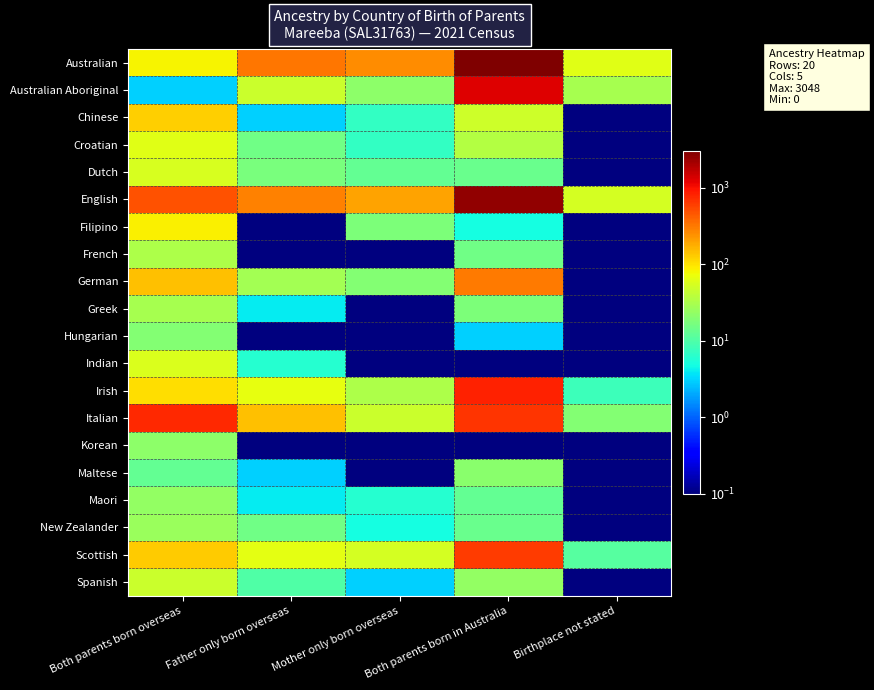

What is the minimum value shown in the chart?

0.1